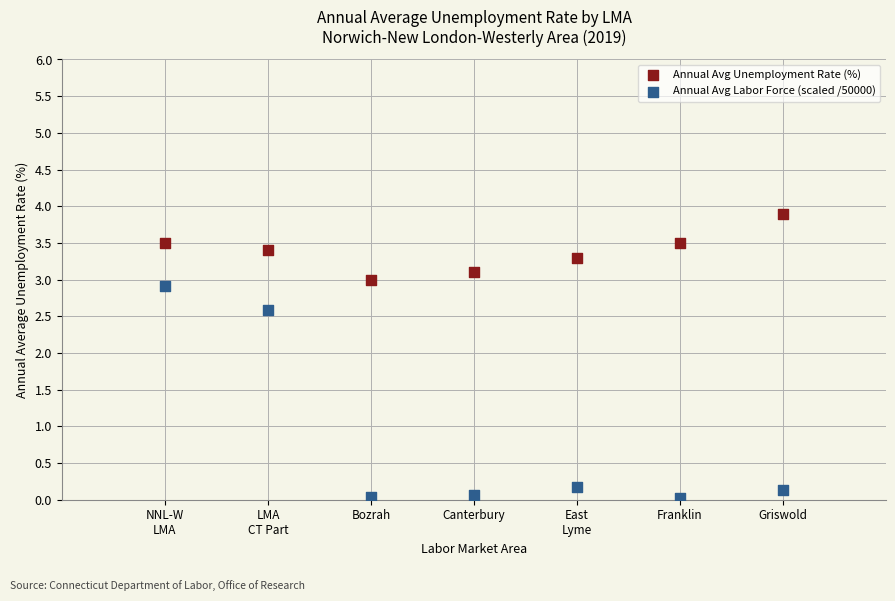

Which series contains the highest Y value?

Annual Avg Unemployment Rate (%)